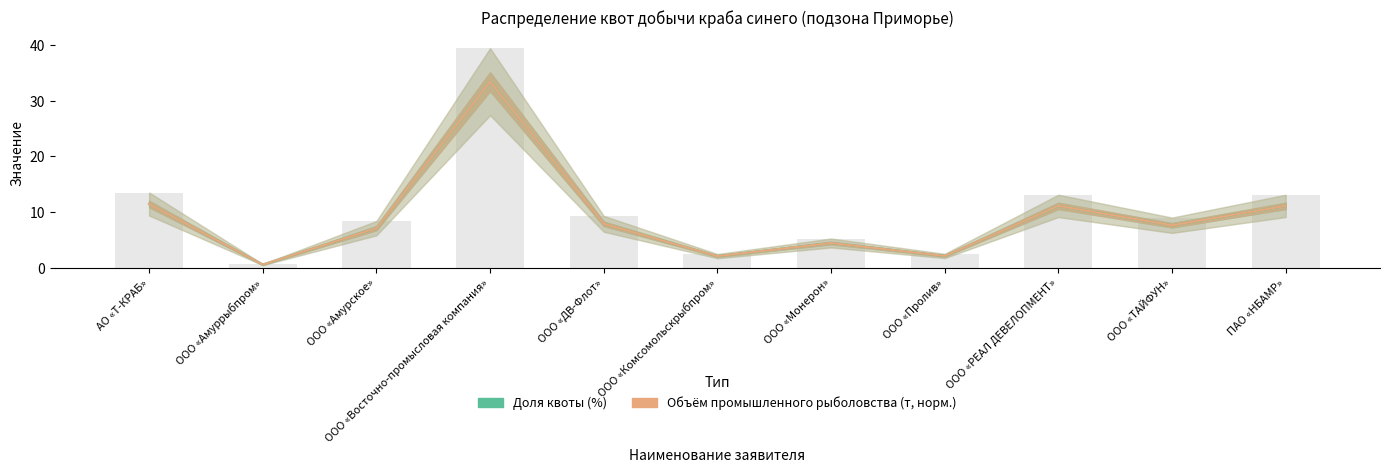

What is the greatest value displayed?

33.4